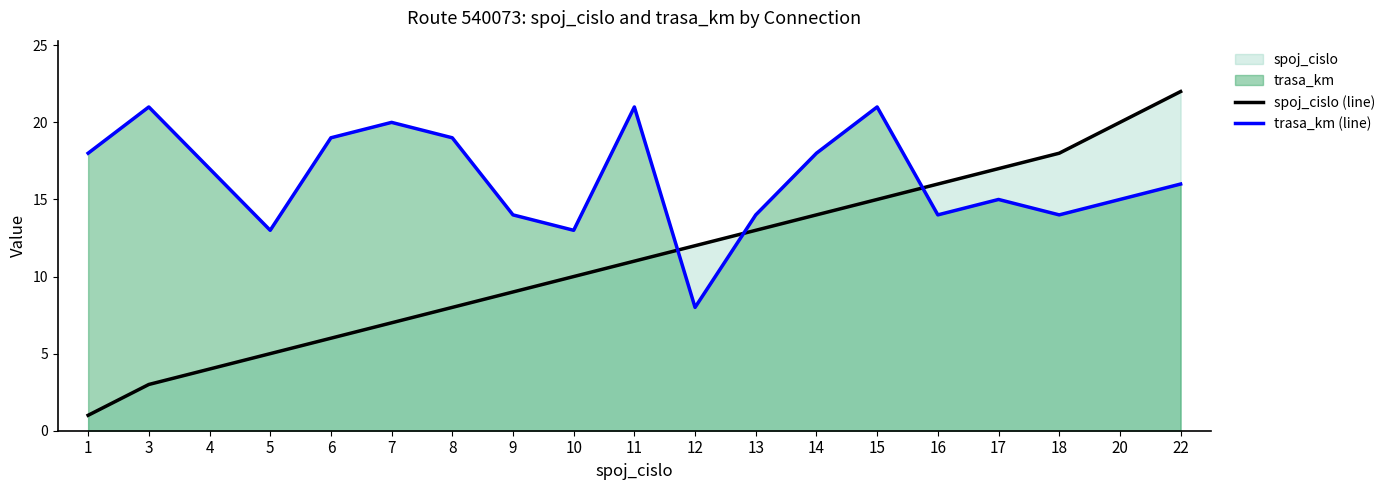

Does the chart display data point markers on the line(s)?

No